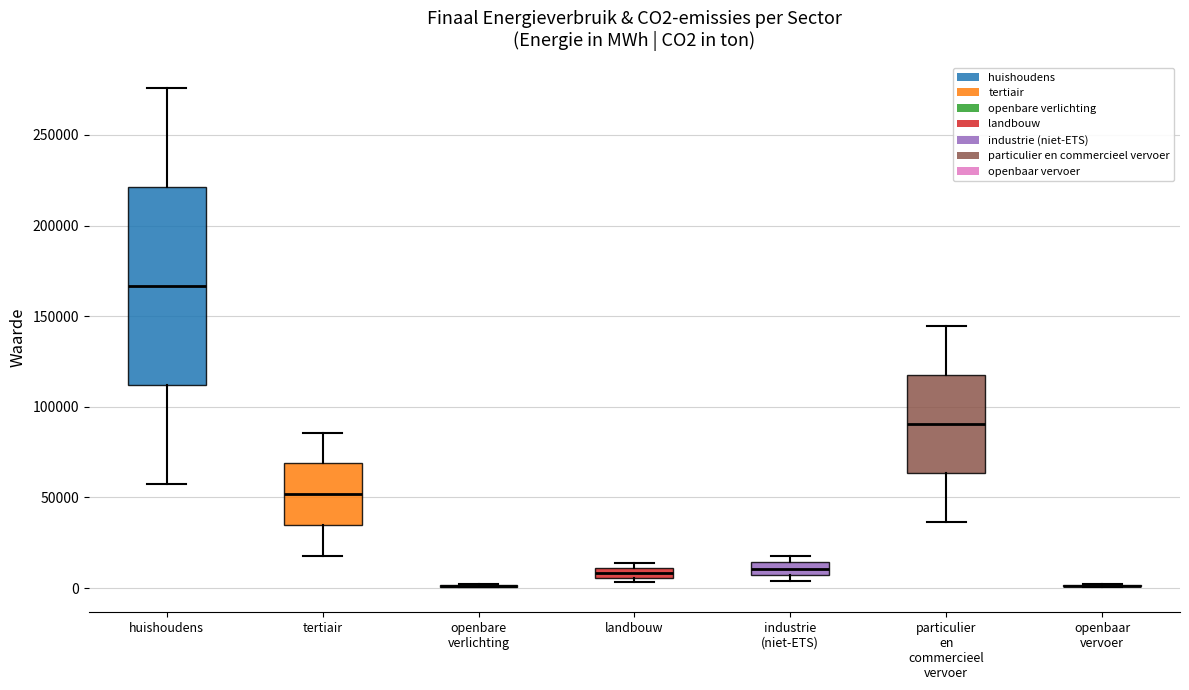

Where is the upper edge of the box for particulier en commercieel vervoer on the y-axis? The values are not printed on the chart, so give them approximately, as read against the axis.

115000